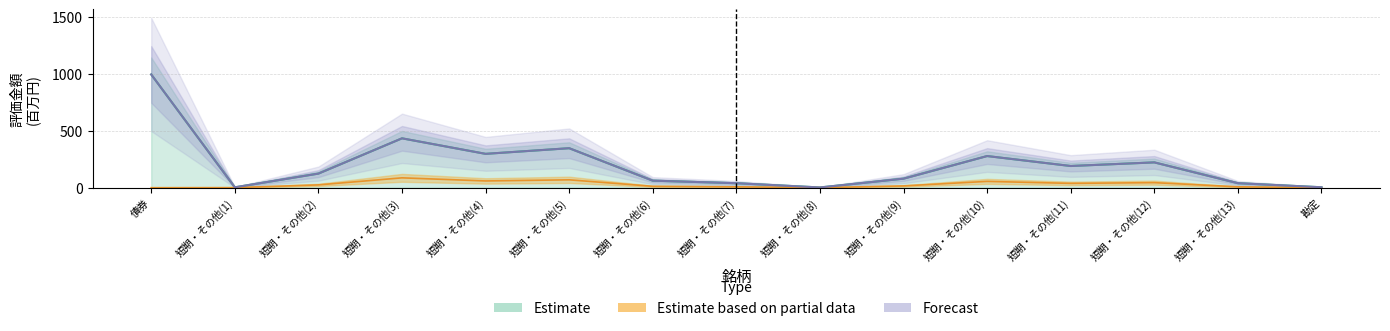

Rank the categories by 時価合計 value from highest to lowest.

債券, 短期・その他(3), 短期・その他(5), 短期・その他(4), 短期・その他(10), 短期・その他(12), 短期・その他(11), 短期・その他(2), 短期・その他(9), 短期・その他(6), 短期・その他(13), 短期・その他(7), 勘定, 短期・その他(1), 短期・その他(8)